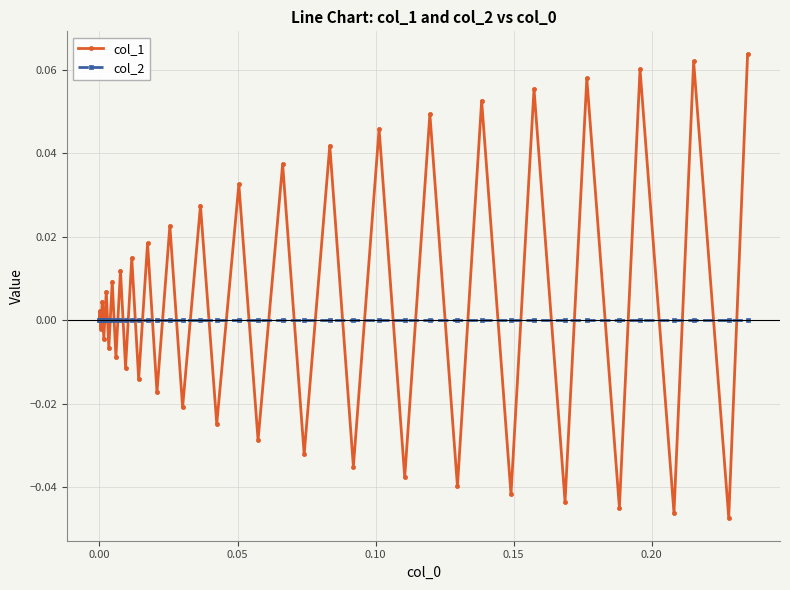

Which series has the widest spread of values?

col_1